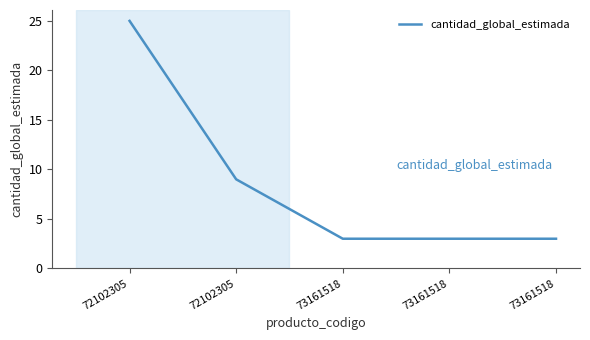

Read the value at 73161518, to the nearest 5.

5